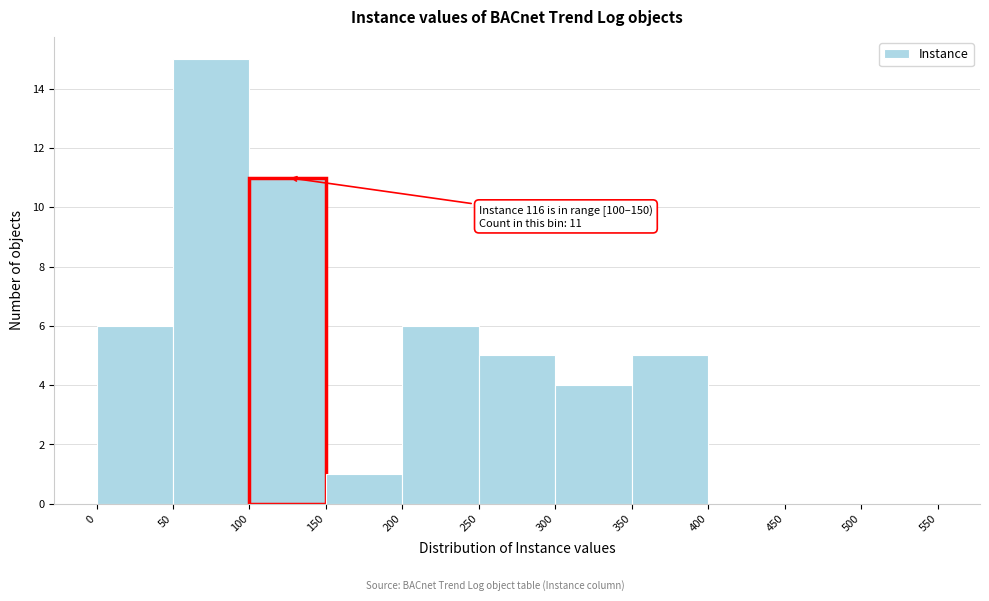

Which range on the x-axis has the tallest bar?

50 to 100